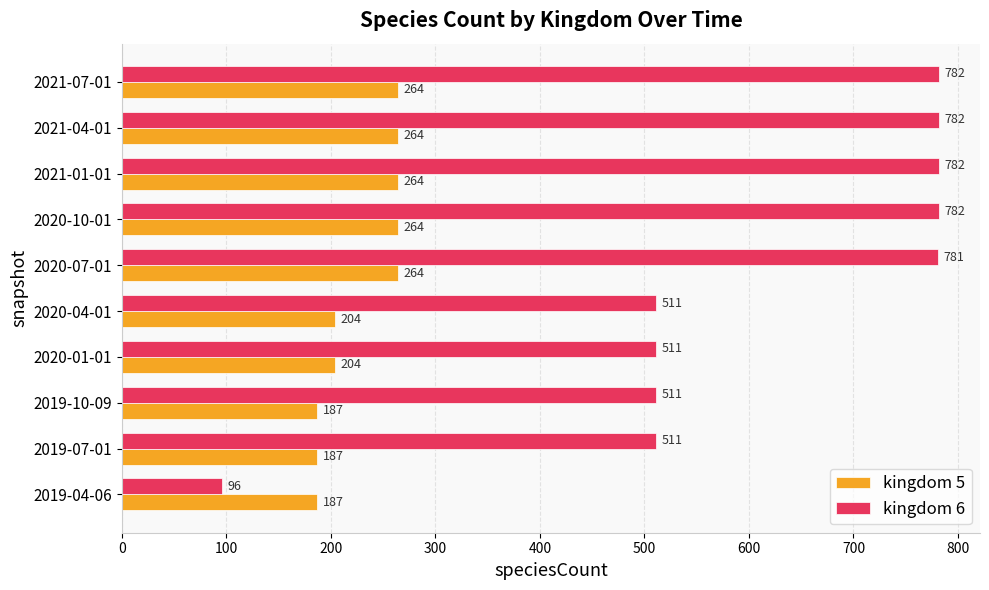

What is the sum of all kingdom 5 values?

2289